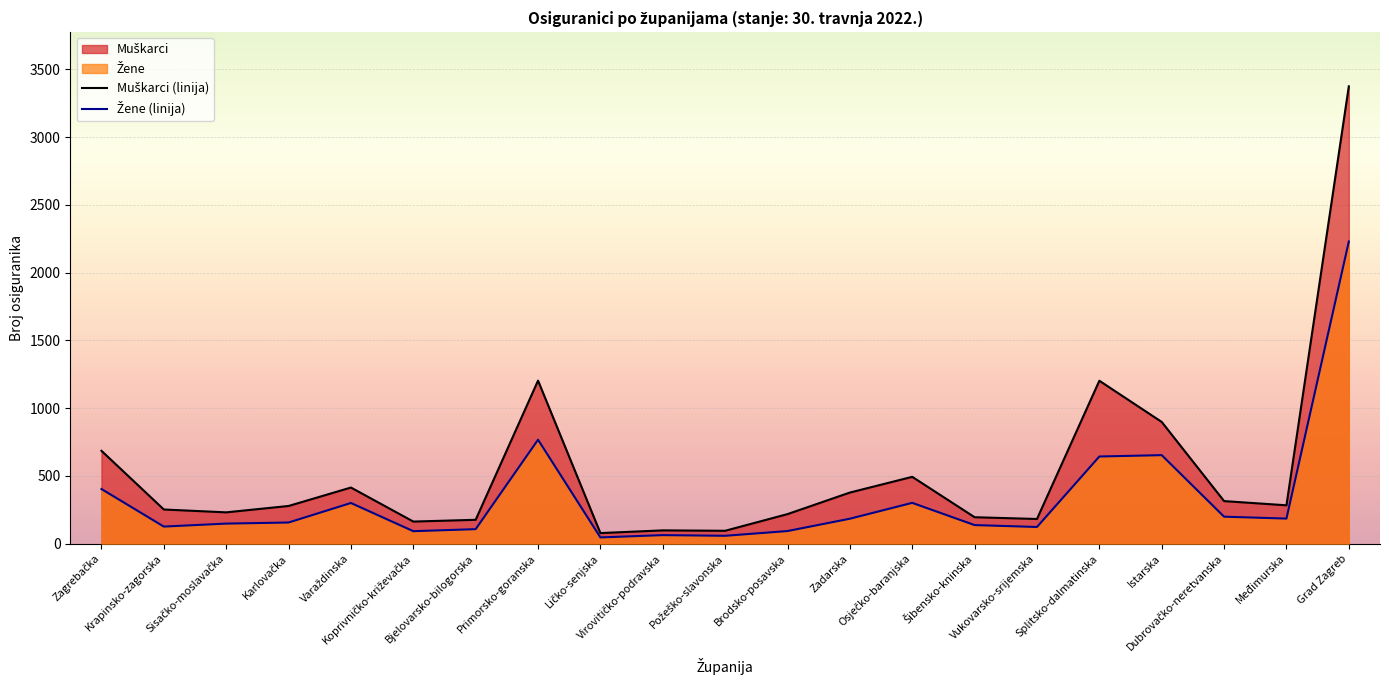

Between Virovitičko-podravska and Vukovarsko-srijemska, which series saw the biggest shift?

Muškarci